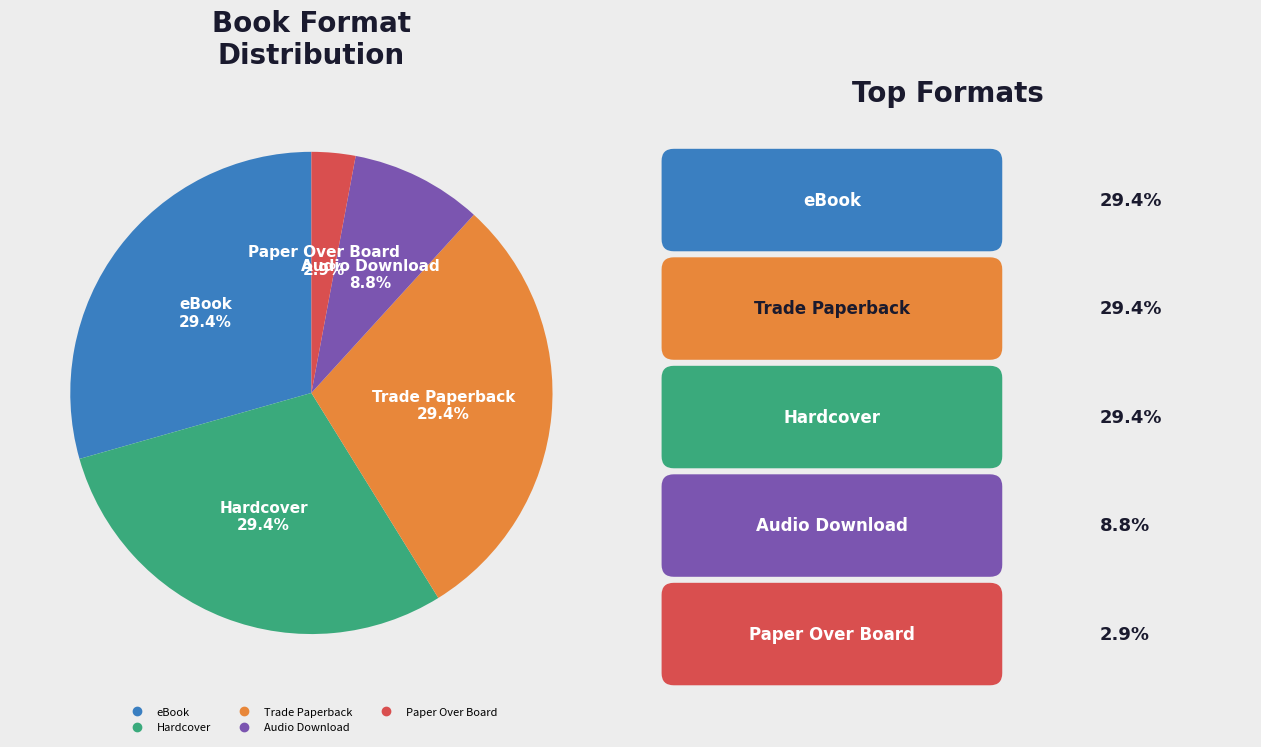

True or false: Audio Download accounts for 9% of the total.

True